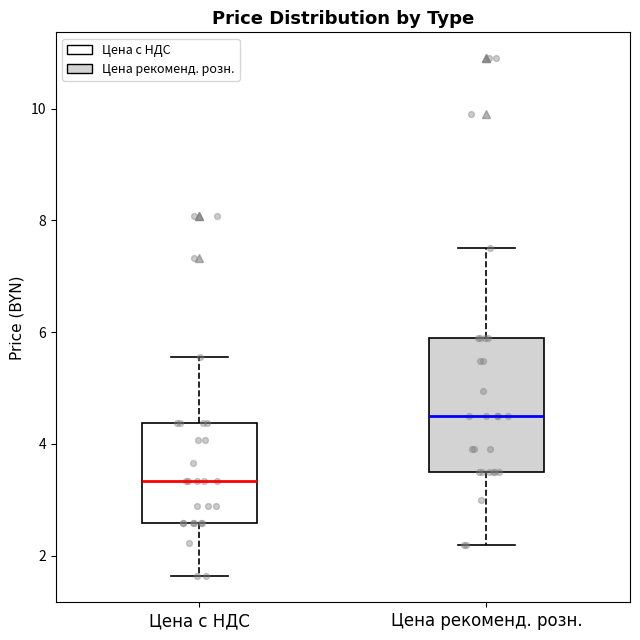

Which box has the highest median line?

Цена рекоменд. розн.